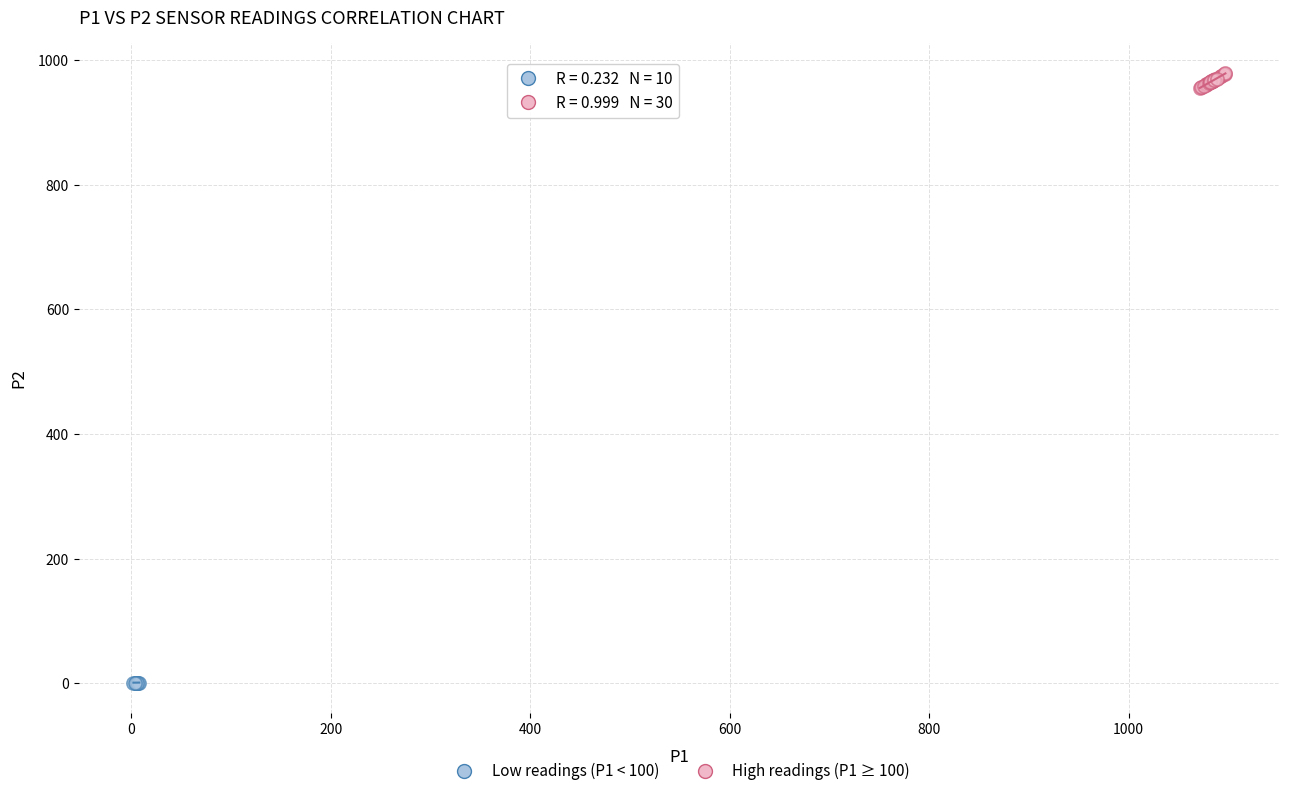

Which series has the widest spread of Y values?

High readings (P1 ≥ 100)